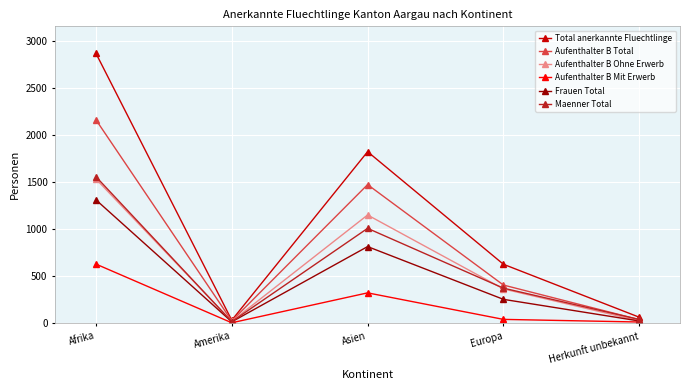

What is the sum of the Maenner Total values at Herkunft unbekannt and Amerika?

57